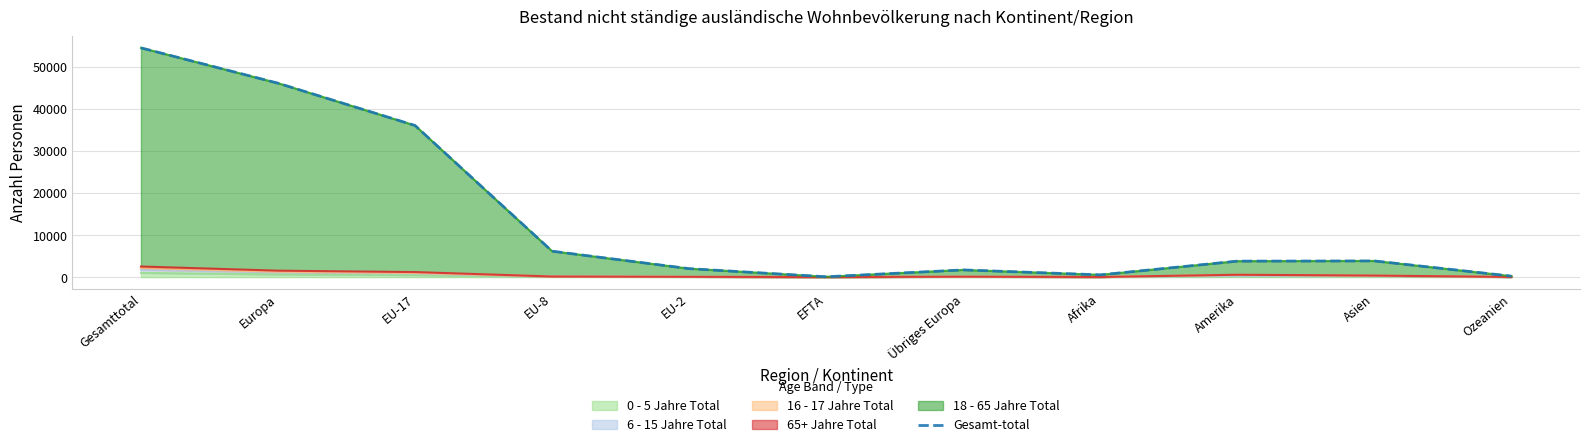

Reading left to right, extract all data points from this chart.

Gesamttotal=54487	Europa=46089	EU-17=36032	EU-8=6154	EU-2=2009	EFTA=78	Übriges Europa=1708	Afrika=532	Amerika=3794	Asien=3842	Ozeanien=227